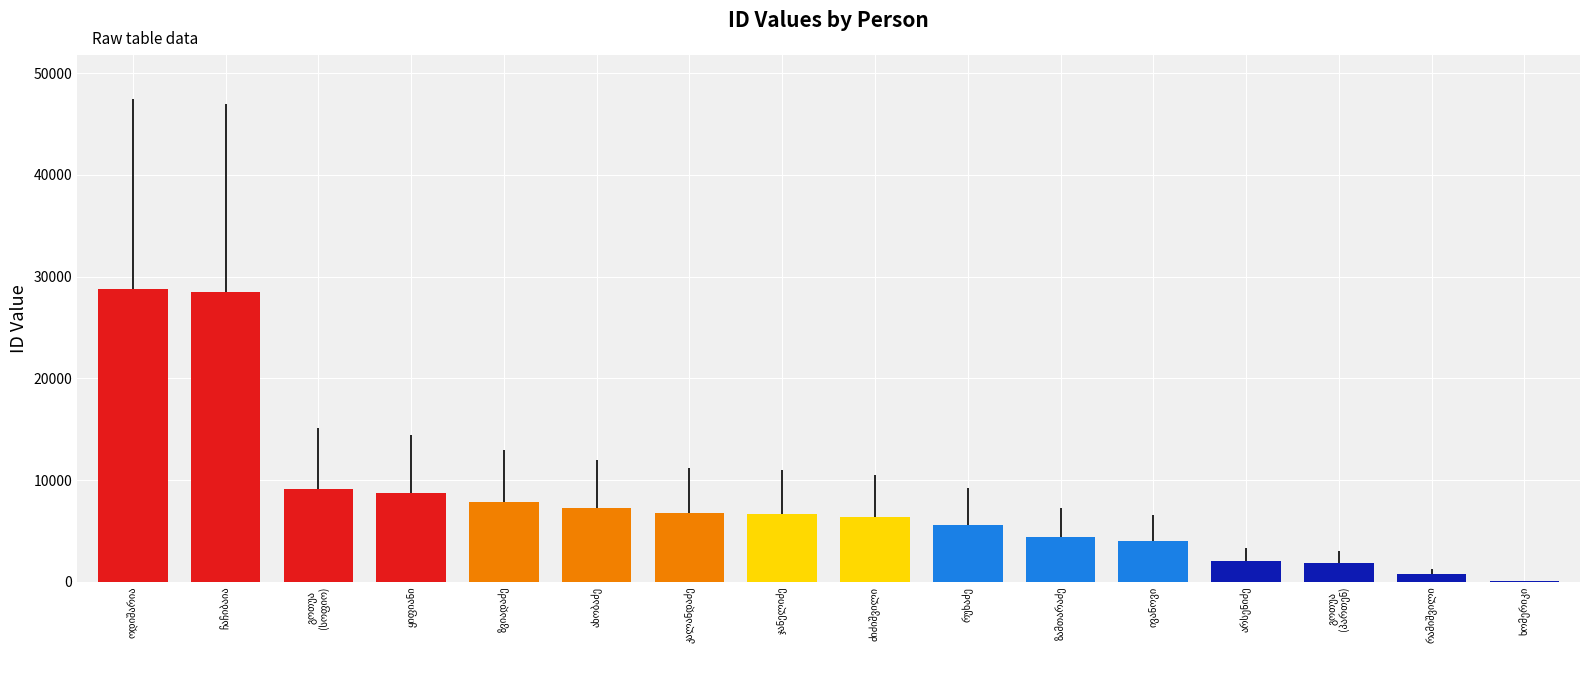

What is the sum of all values?

128703